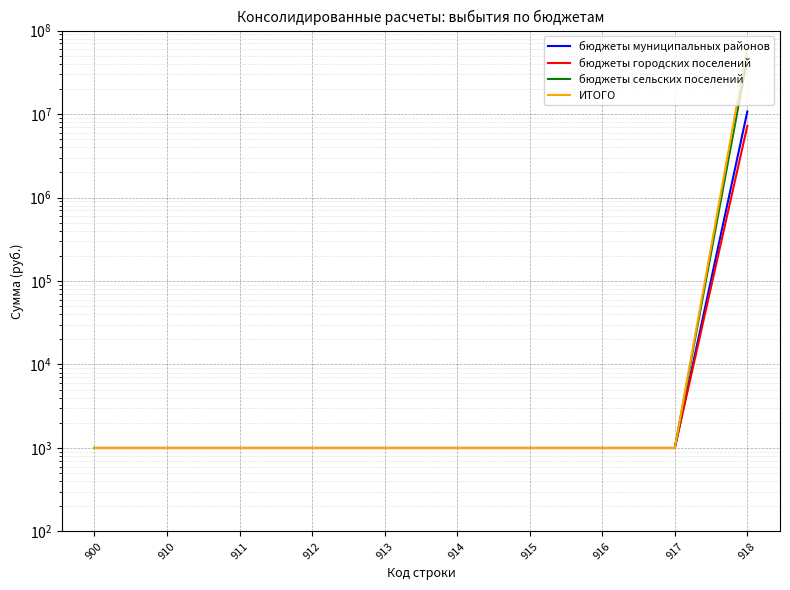

What is the difference between the maximum and minimum values in the ИТОГО series?

64890470.4